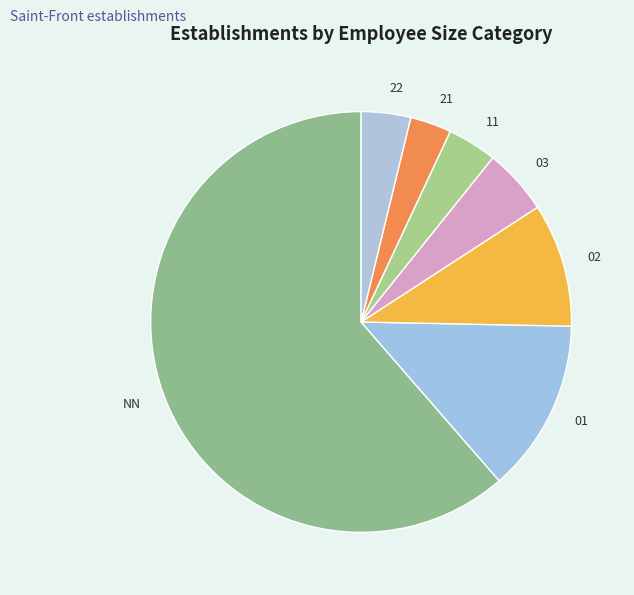

What is the smallest slice in the pie chart?

21